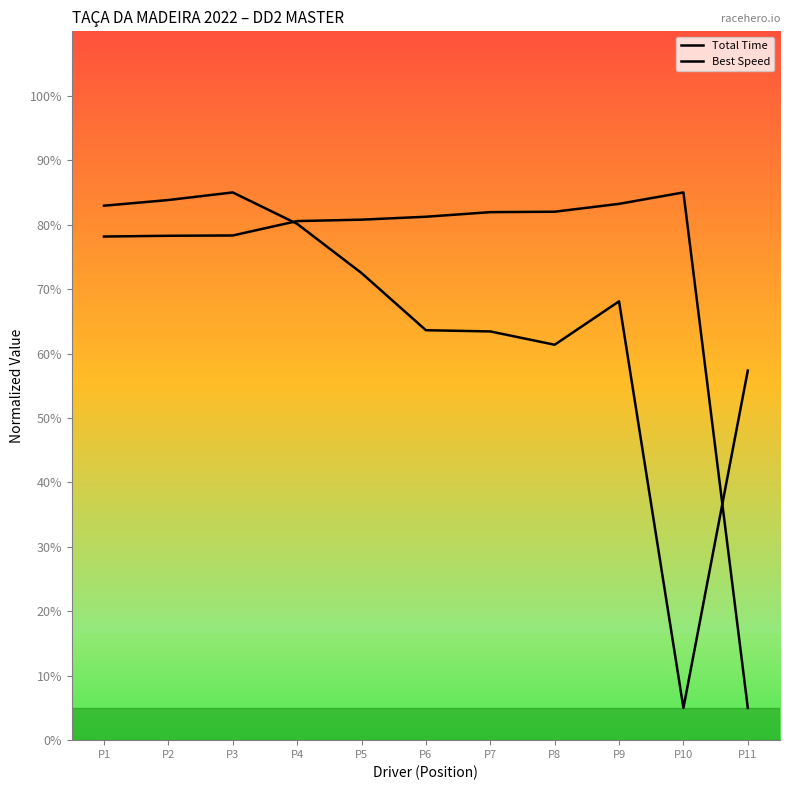

Between P7 and P5, which is larger?

P7